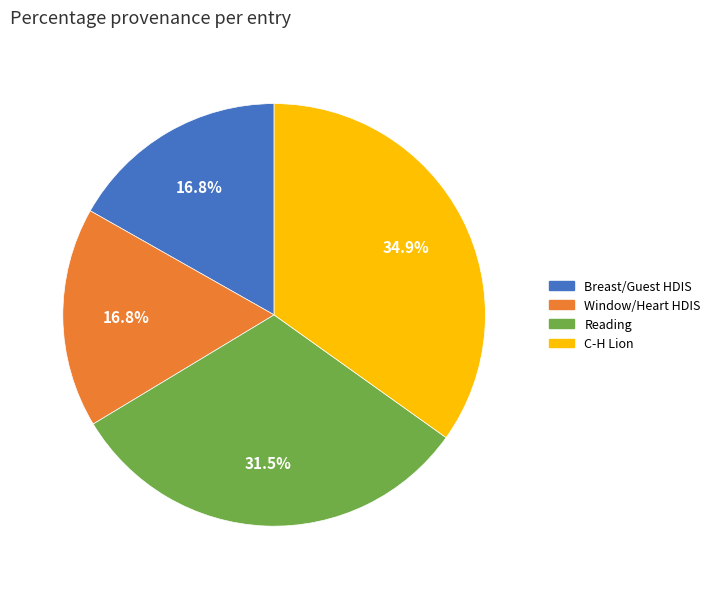

Is there a majority slice in this chart?

No